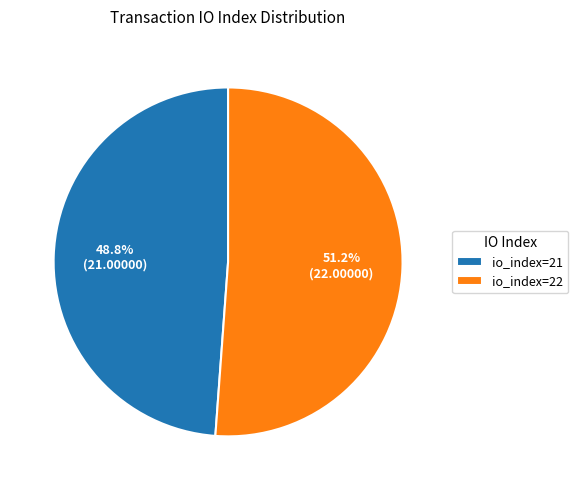

Rank the categories by value from highest to lowest.

io_index=22, io_index=21